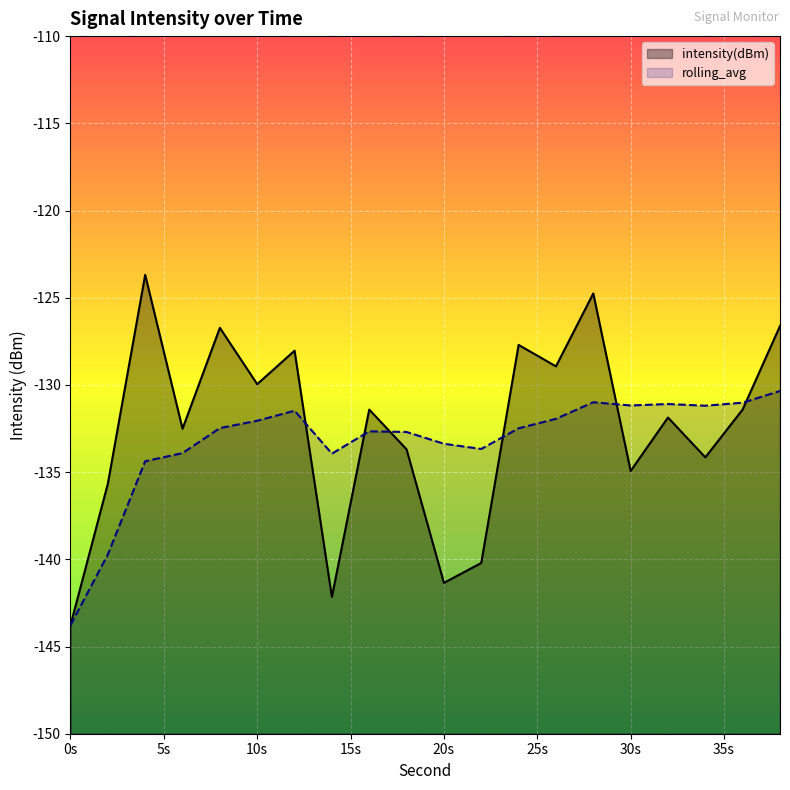

What is the greatest value displayed?

-123.7